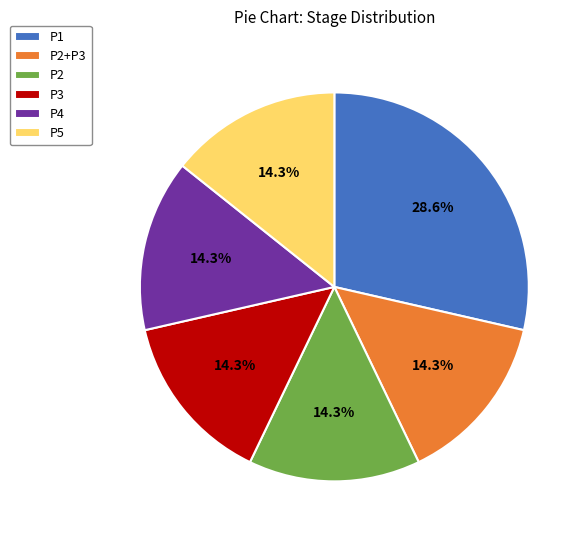

How much of the chart is everything except P1?

71.4%